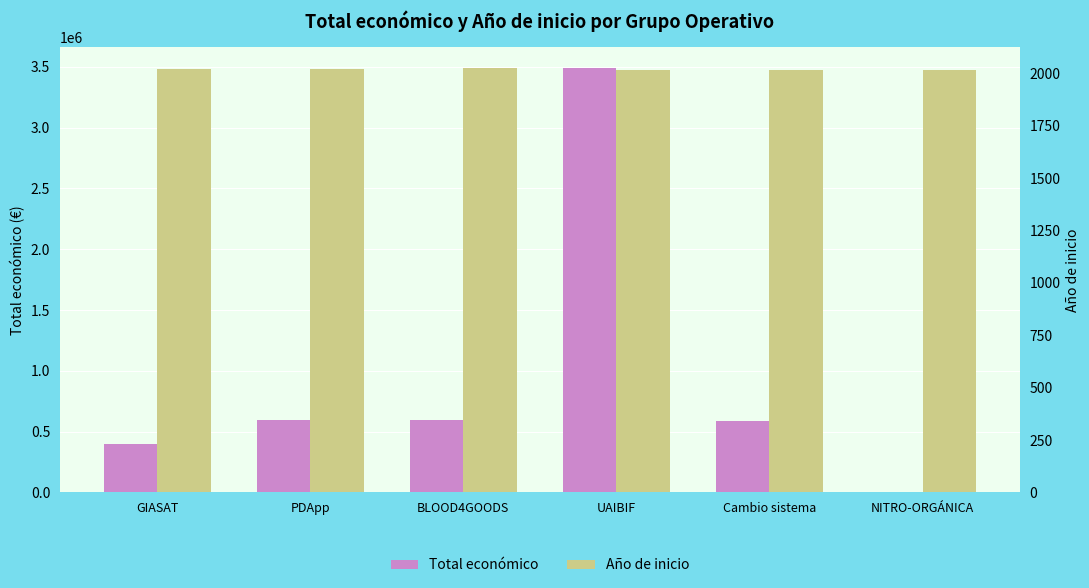

What are all the series names shown in the legend?

Total económico, Año de inicio